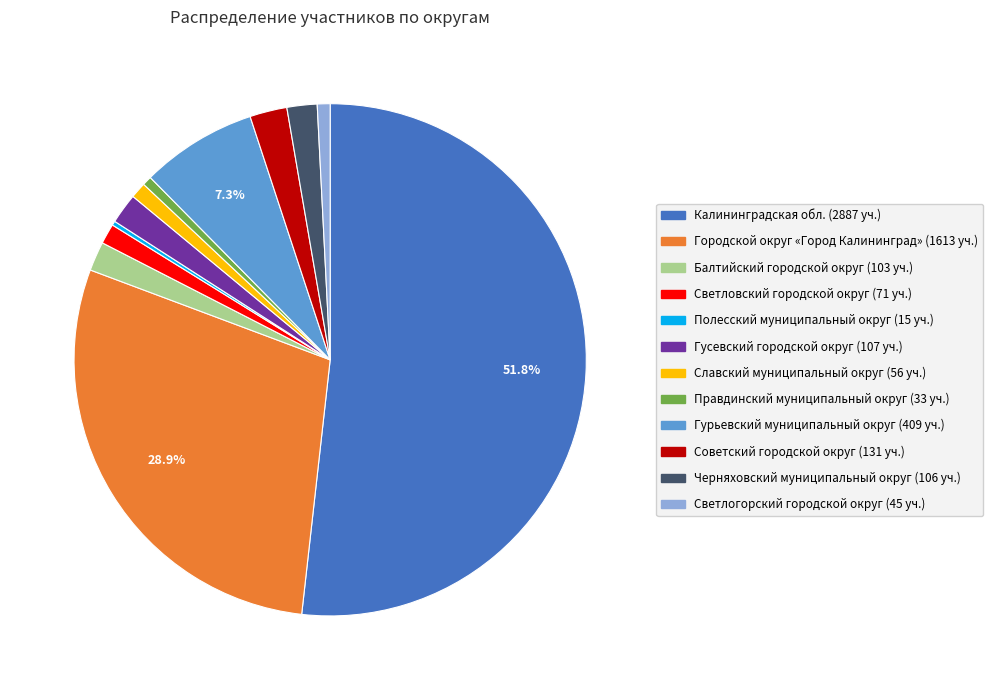

Between Советский городской округ and Гурьевский муниципальный округ, which is larger?

Гурьевский муниципальный округ